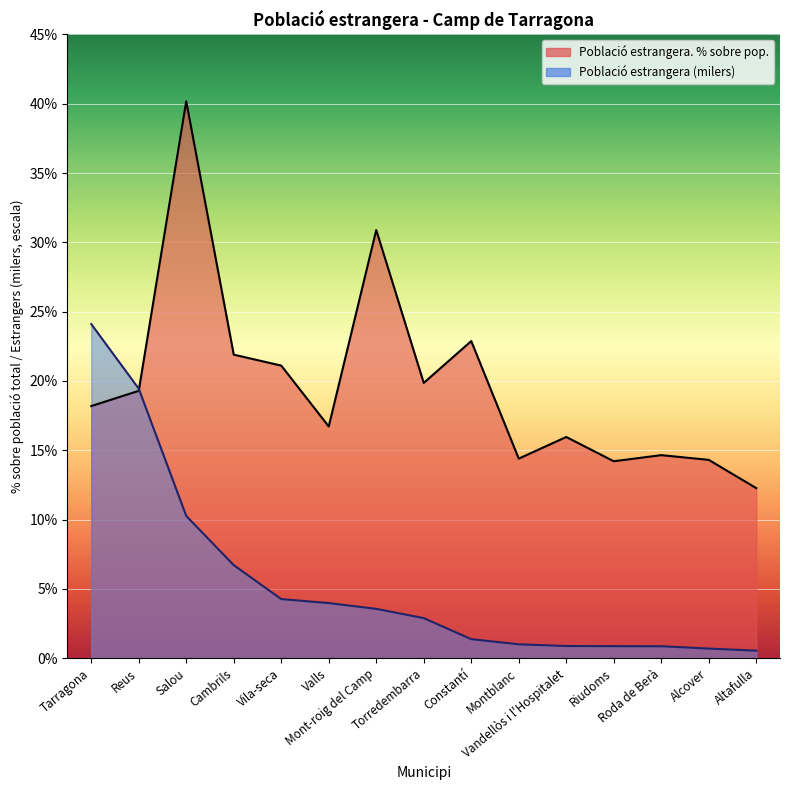

What are all the series names shown in the legend?

Població estrangera. % sobre pop., Població estrangera (milers)